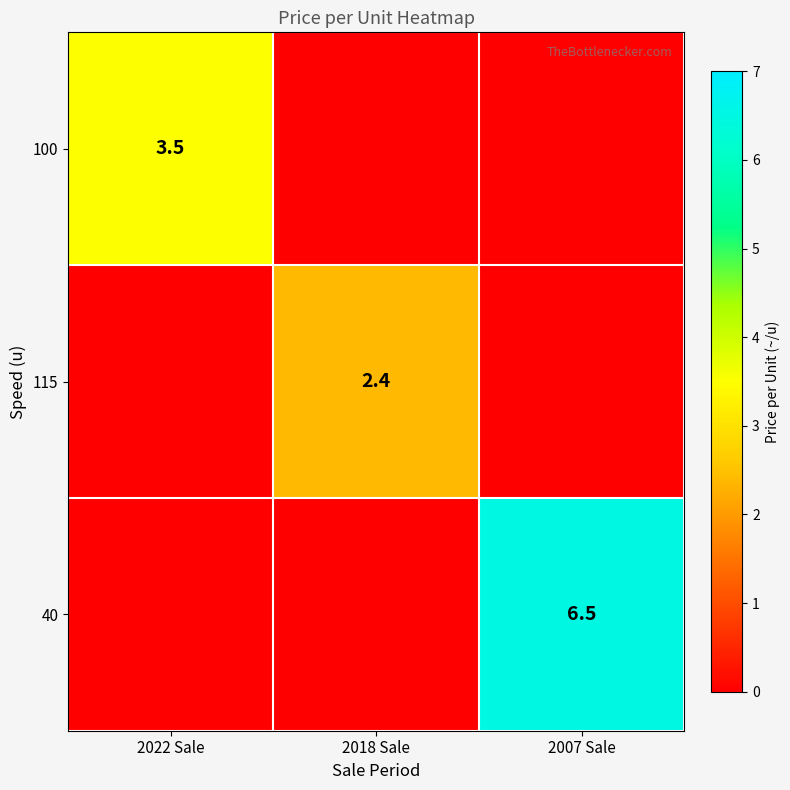

The 115 series shows 2.4 at 2018 Sale. True or false?

True